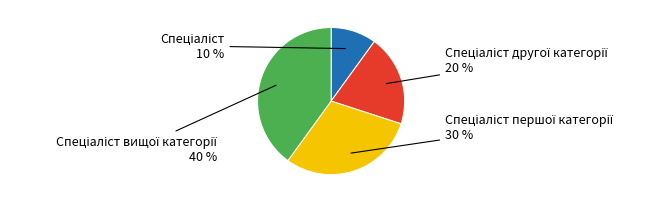

To the nearest percent, what is the difference between the largest and smallest slice percentages?

30%